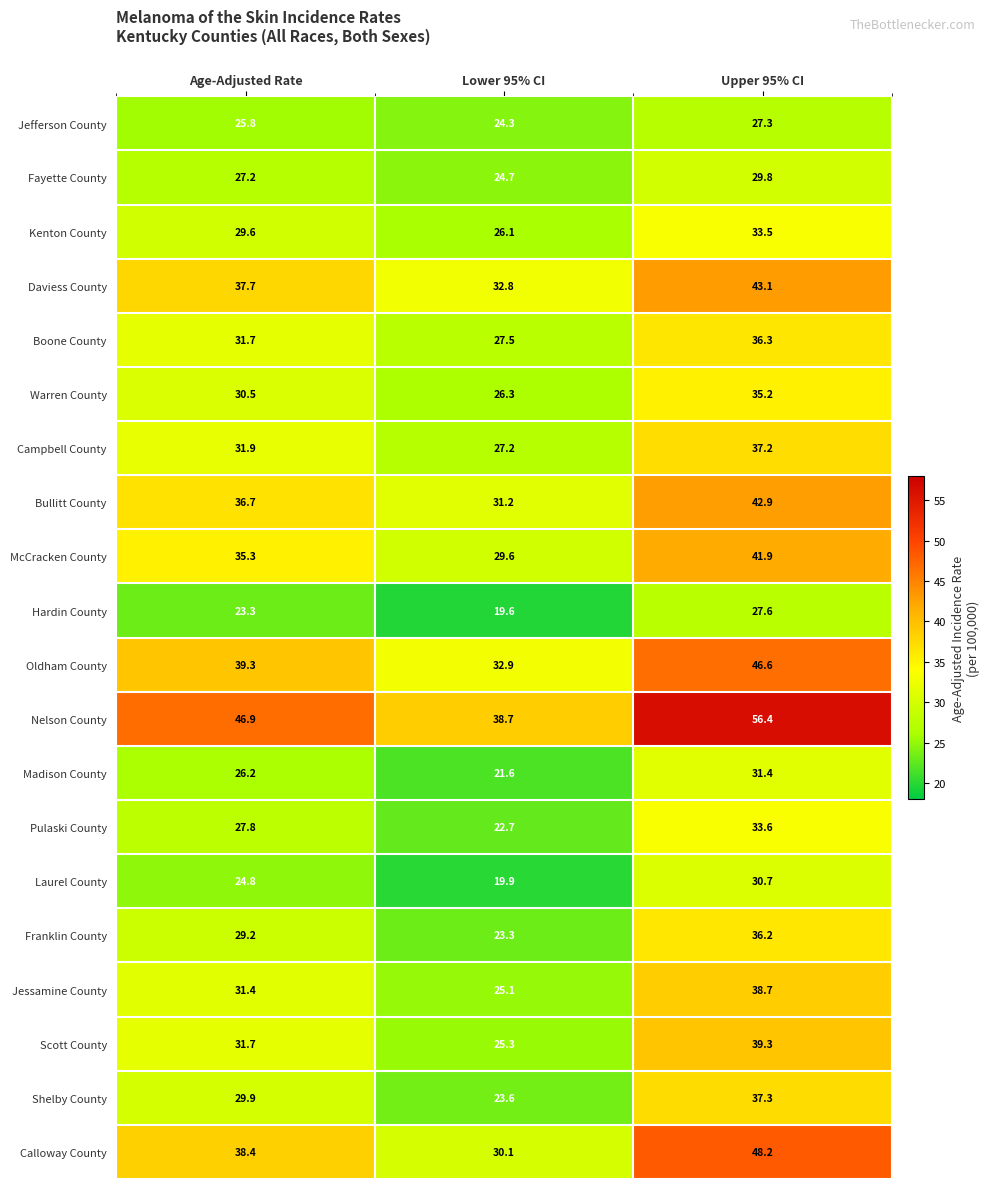

How many data points does each series have?

3